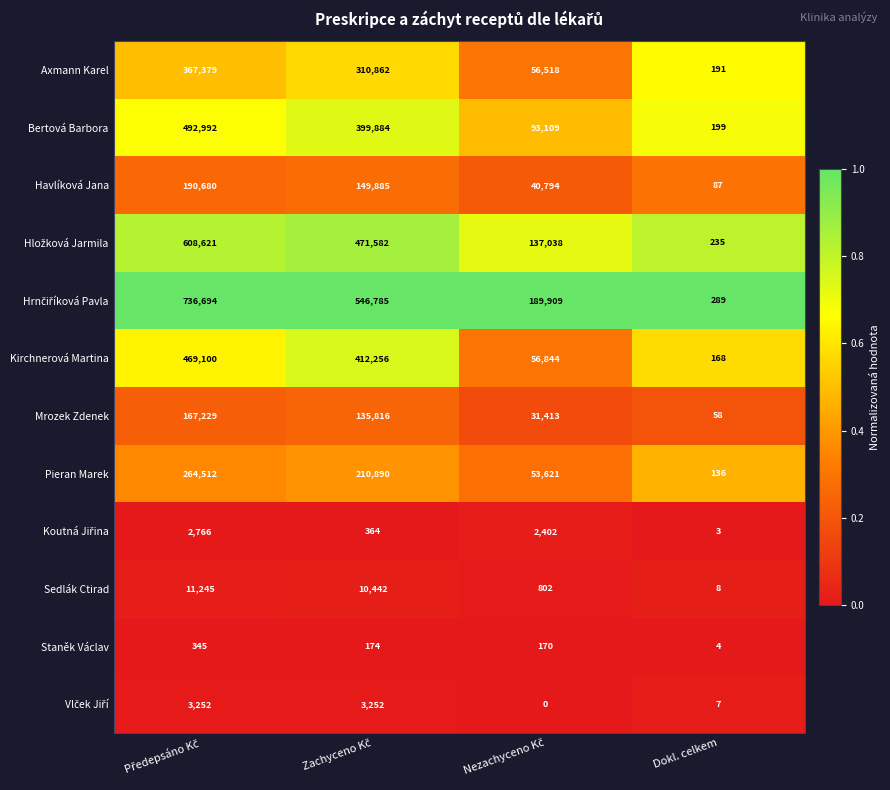

How many series are shown in this chart?

12